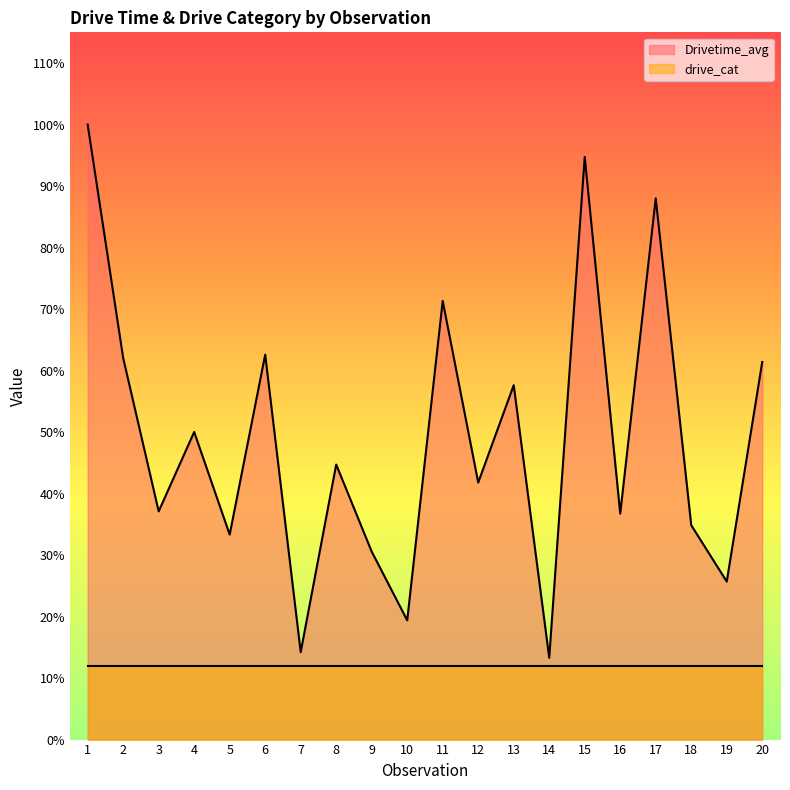

Where is the first local maximum?

4